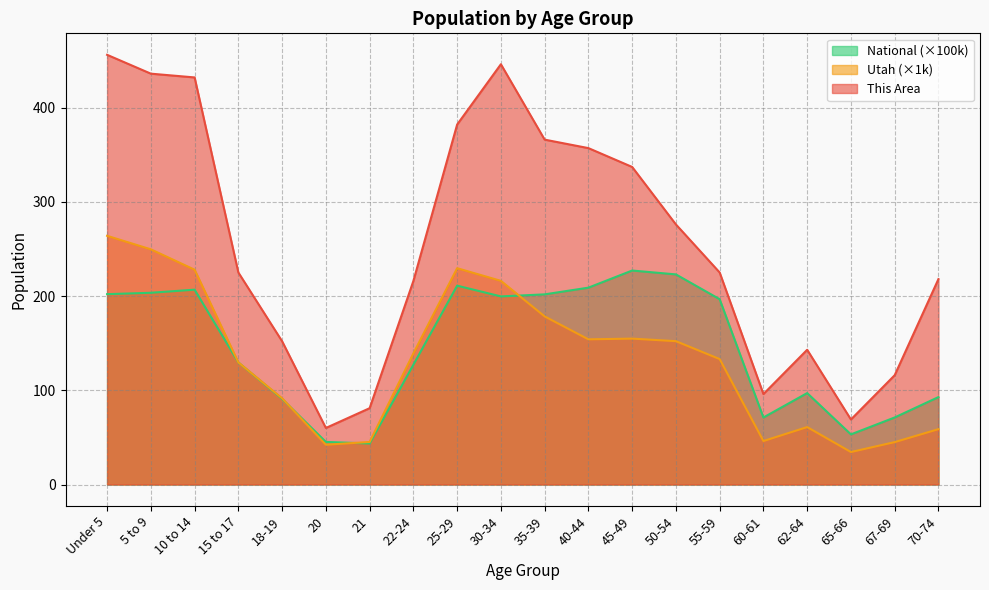

True or false: Utah has more than 1 points higher than both neighbors.

True